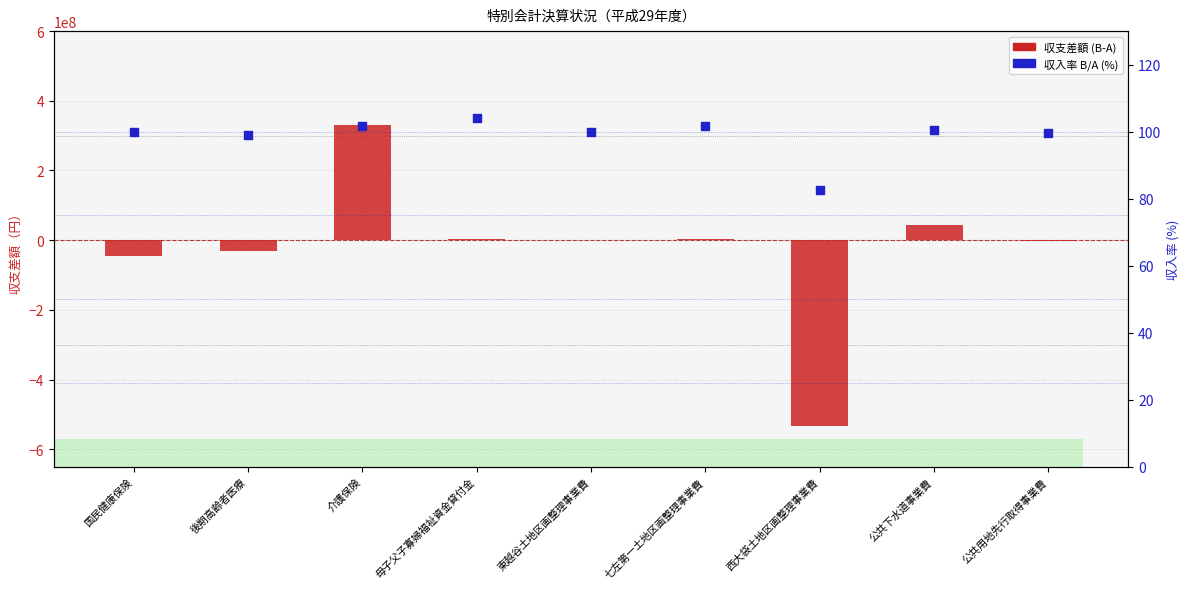

What is the total value across all series at 西大袋土地区画整理事業費?

-533947079.4